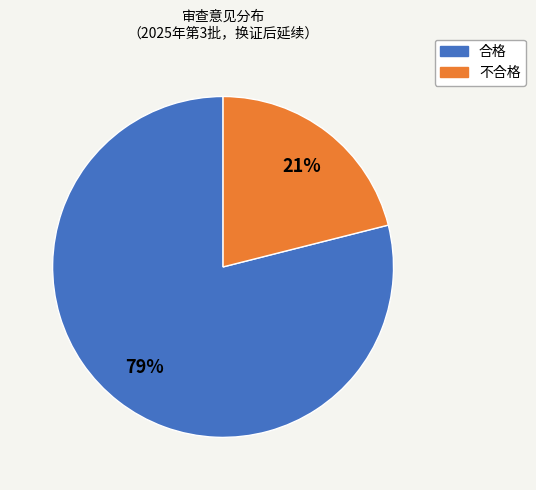

Does any single category account for the majority?

Yes